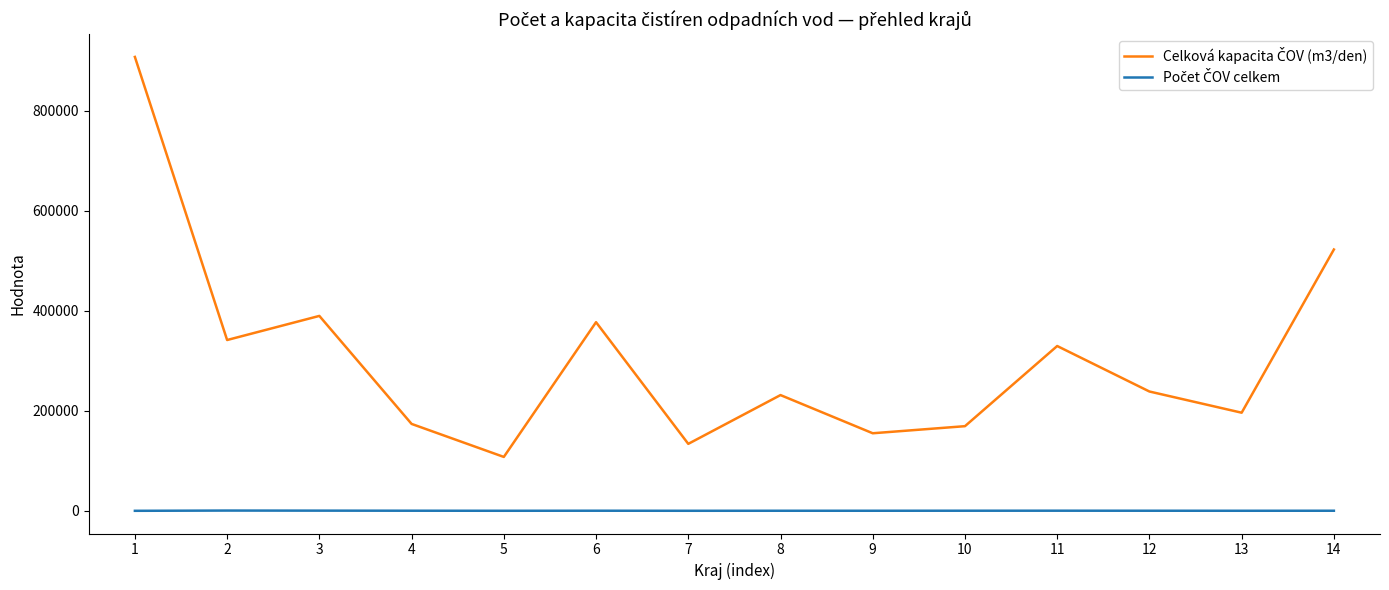

What is the greatest value displayed?

907615